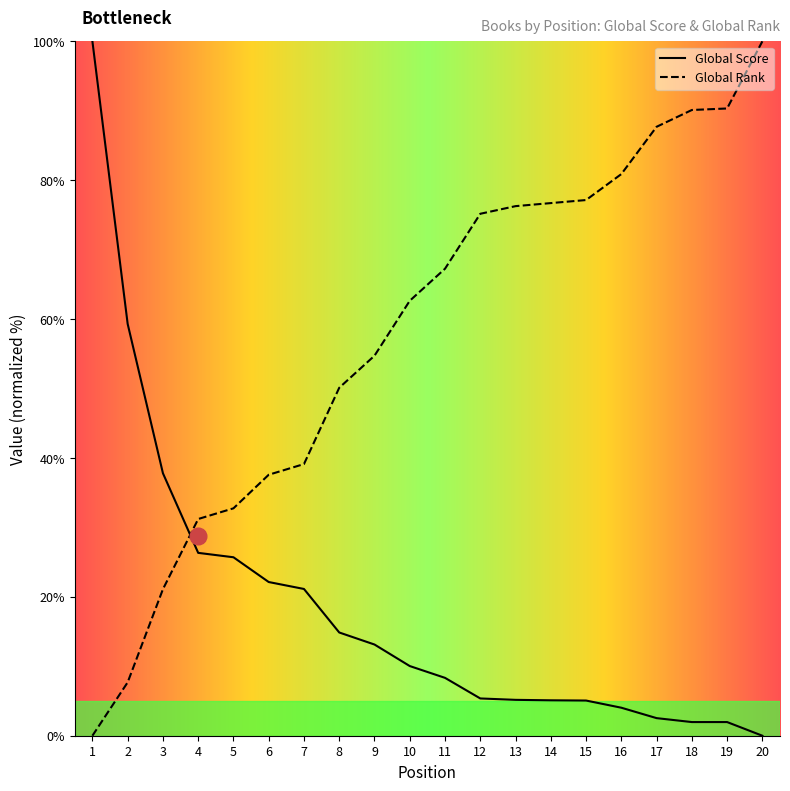

The value of Global Score at 6 is 22.1. True or false?

True